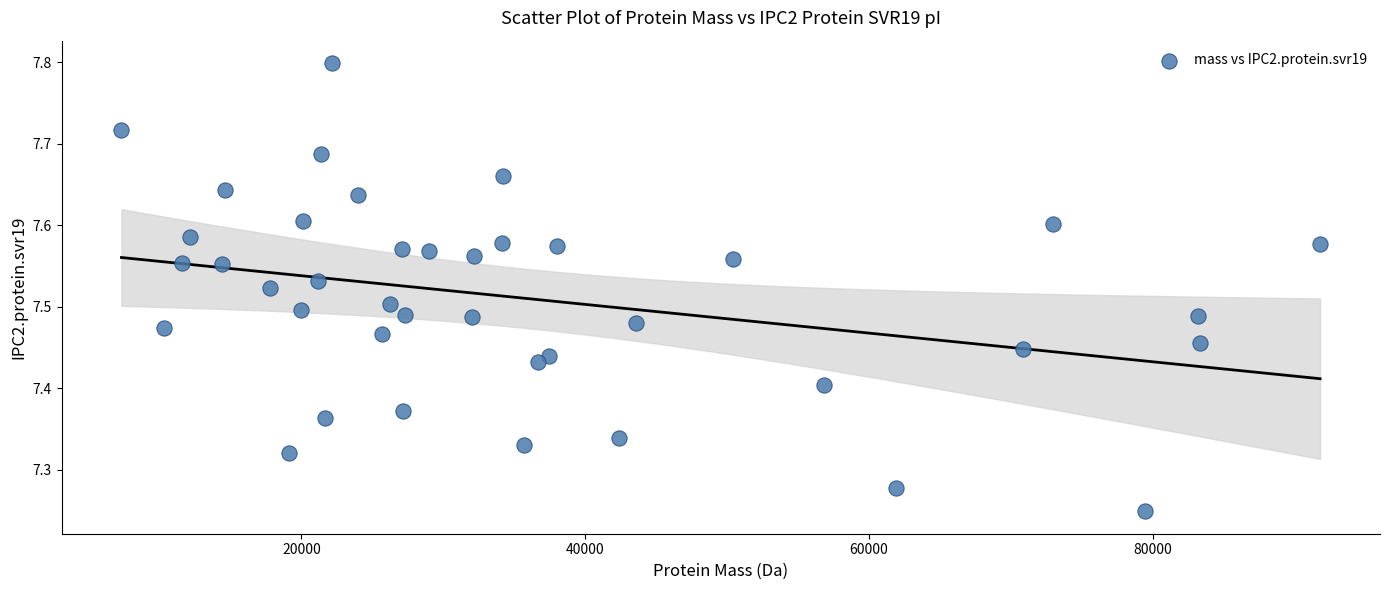

What is the range of X values (max minus min)?

84469.2